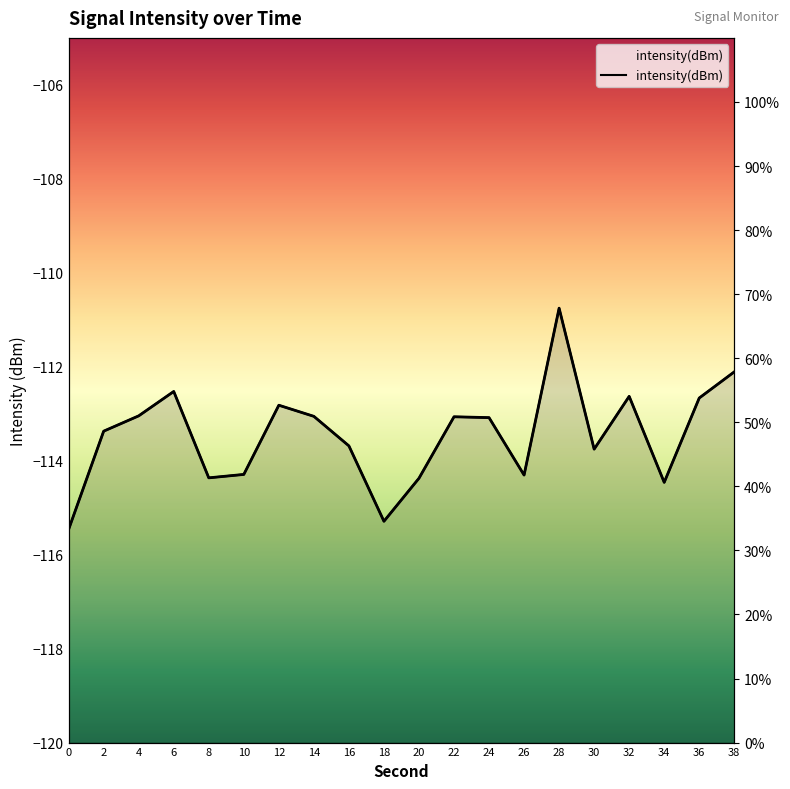

Reading right to left, list all the values displayed in this chart.

57.9	53.8	40.6	54.0	45.8	67.8	41.8	50.7	50.9	41.3	34.5	46.3	50.9	52.7	41.9	41.3	54.8	51.0	48.6	33.3